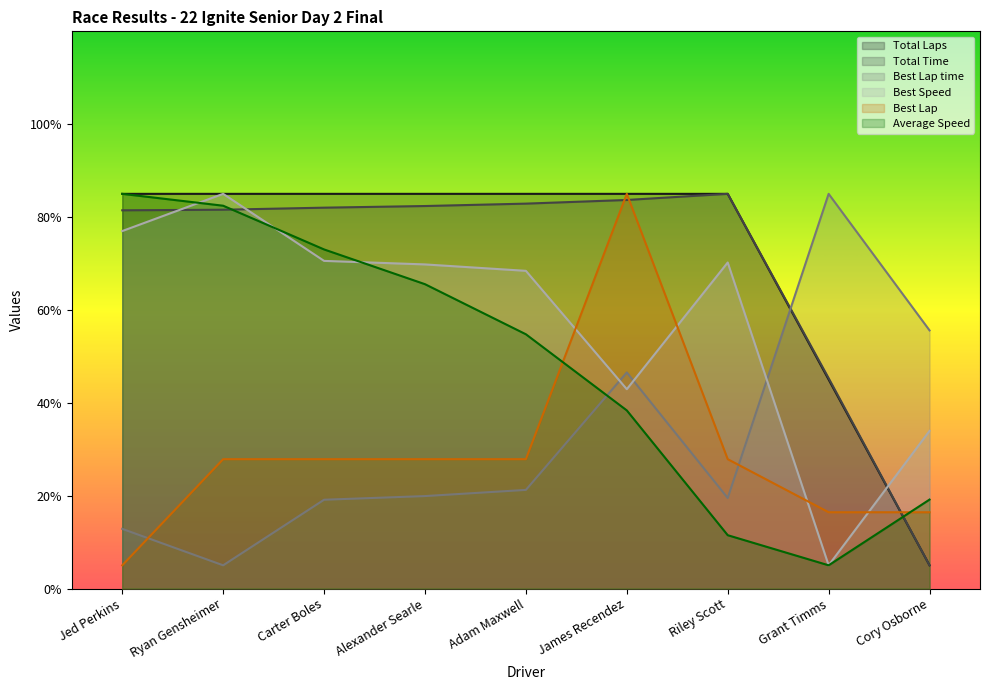

At which label is Best Lap closest to 45?

Ryan Gensheimer